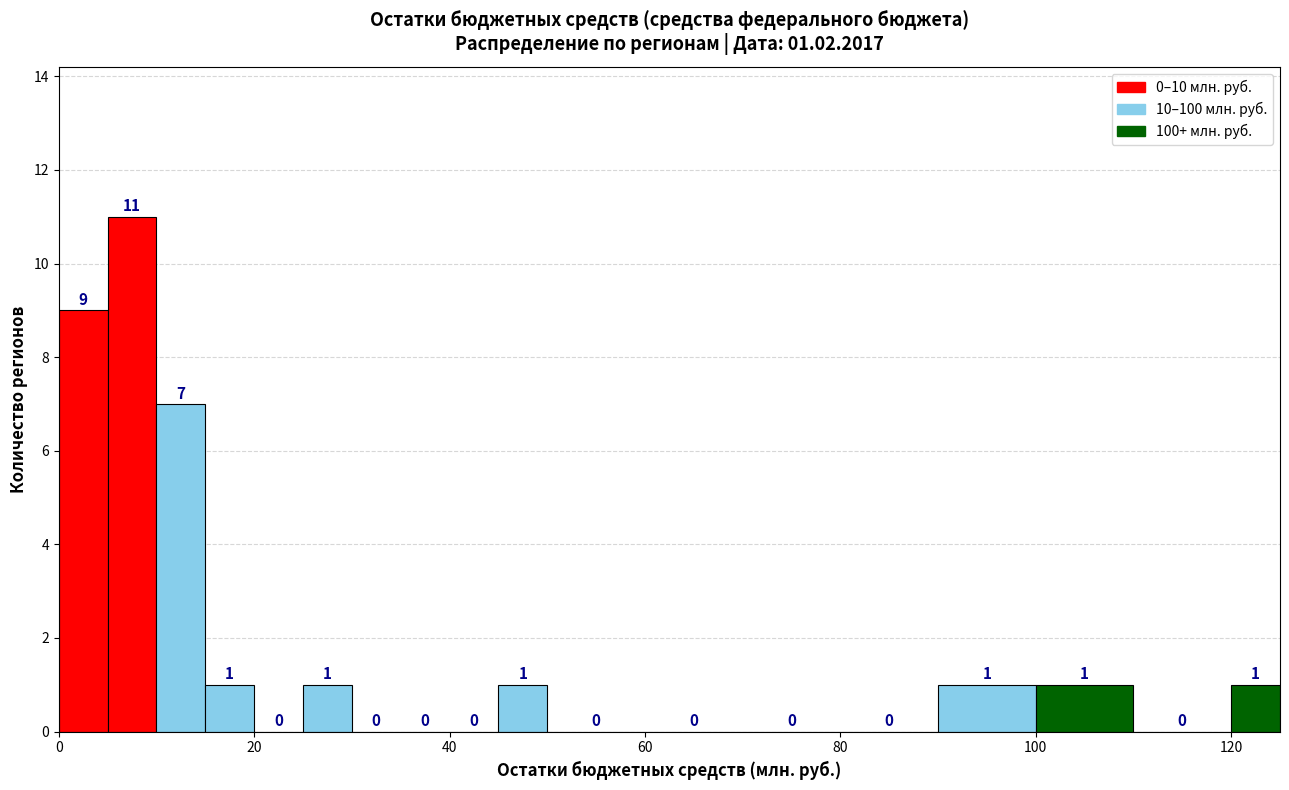

Around what value on the x-axis is the tallest bar? Give the approximate position of its centre, as read against the axis.

8